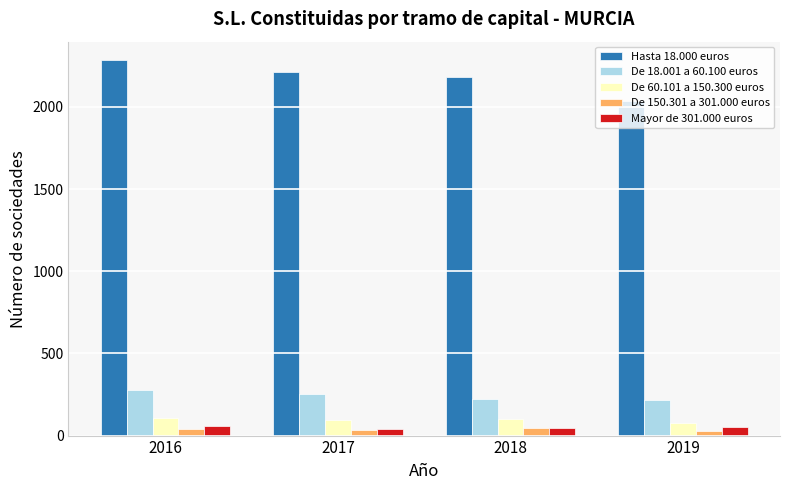

The Hasta 18.000 euros series shows 3503 at 2017. True or false?

False